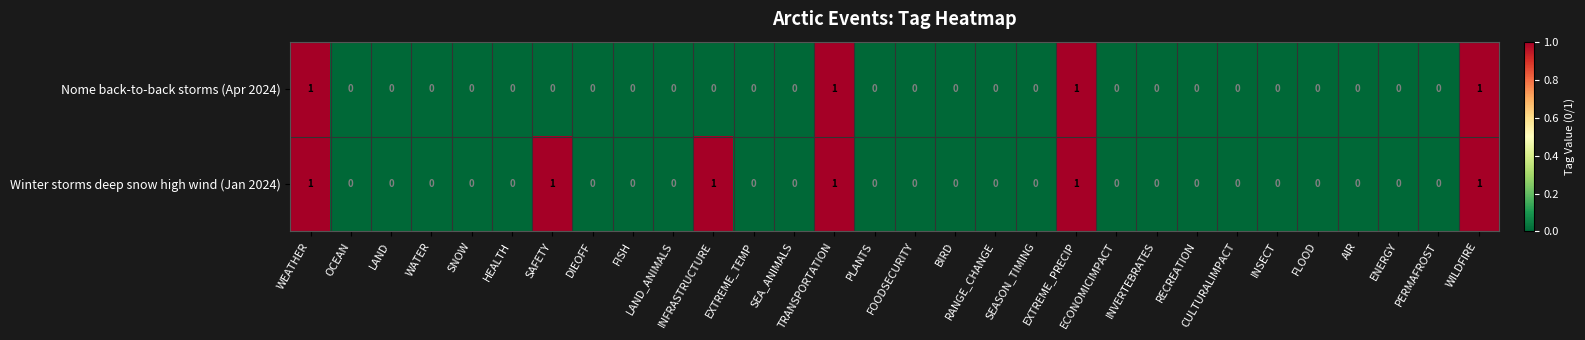

Which series has the largest total across all categories?

Winter storms deep snow high wind (Jan 2024)